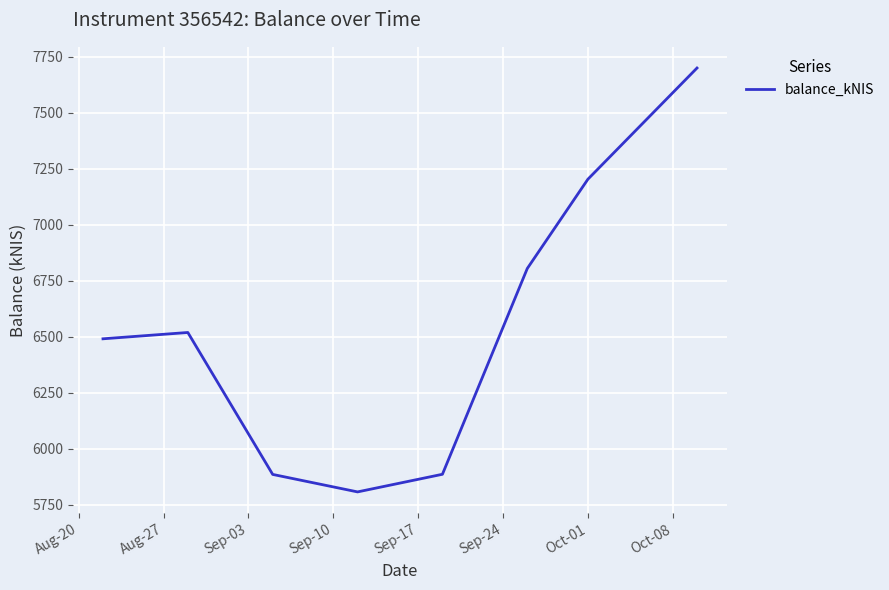

What is the maximum value shown in the chart?

7699.0